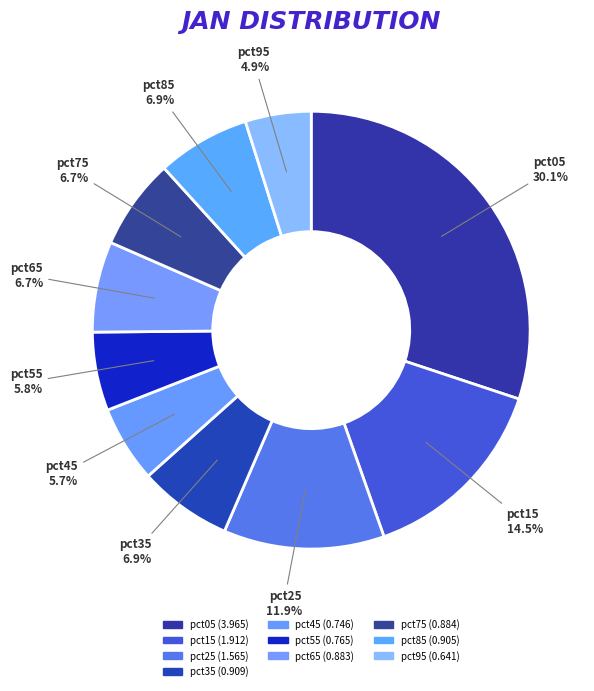

Is it true that pct65 is 7% of the pie?

True